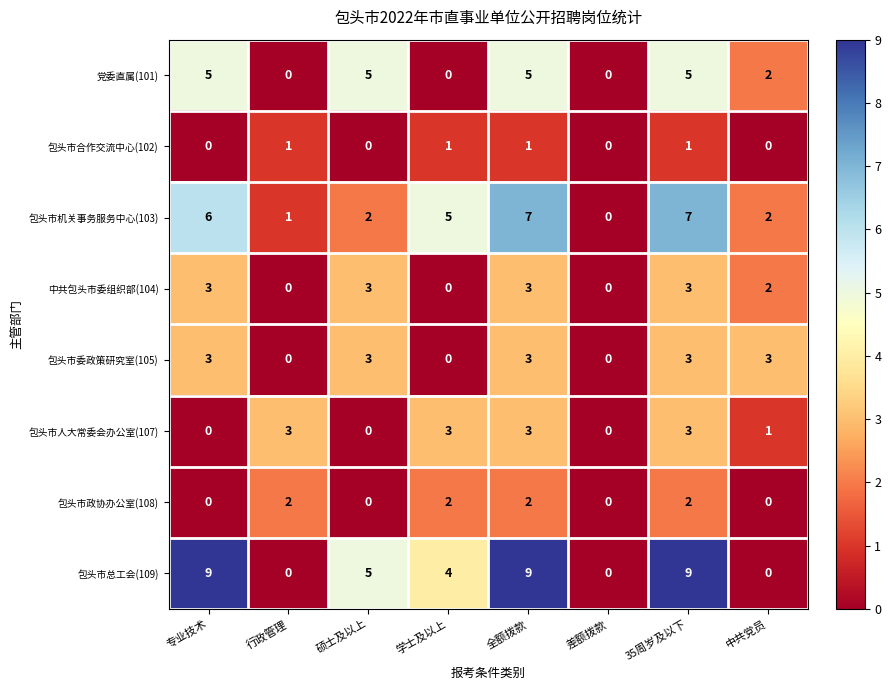

Read the 包头市委政策研究室(105) value at 专业技术.

3